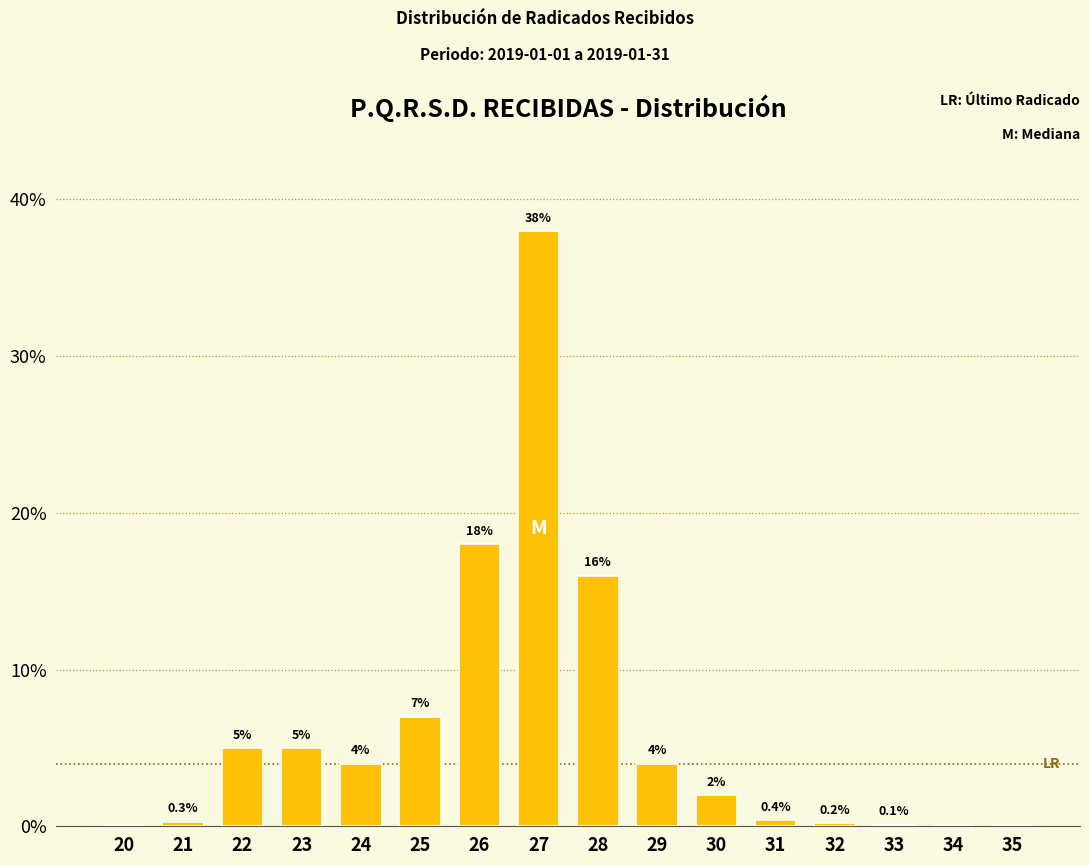

Reading left to right, extract all data points from this chart.

20=0.0	21=0.3	22=5.0	23=5.0	24=4.0	25=7.0	26=18.0	27=38.0	28=16.0	29=4.0	30=2.0	31=0.4	32=0.2	33=0.1	34=0.0	35=0.0